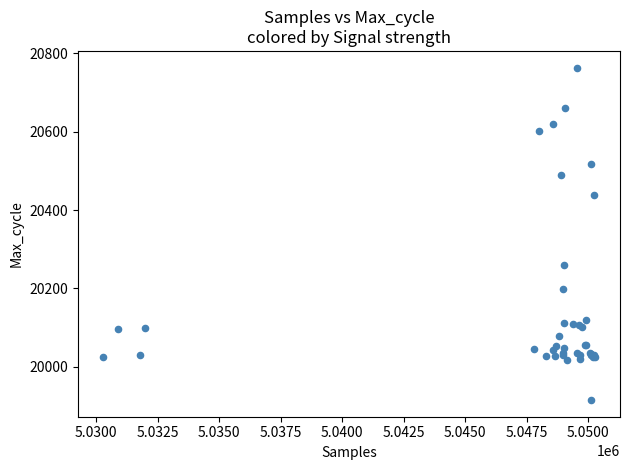

What Y value in the scatter plot is closest to 20339?

20260